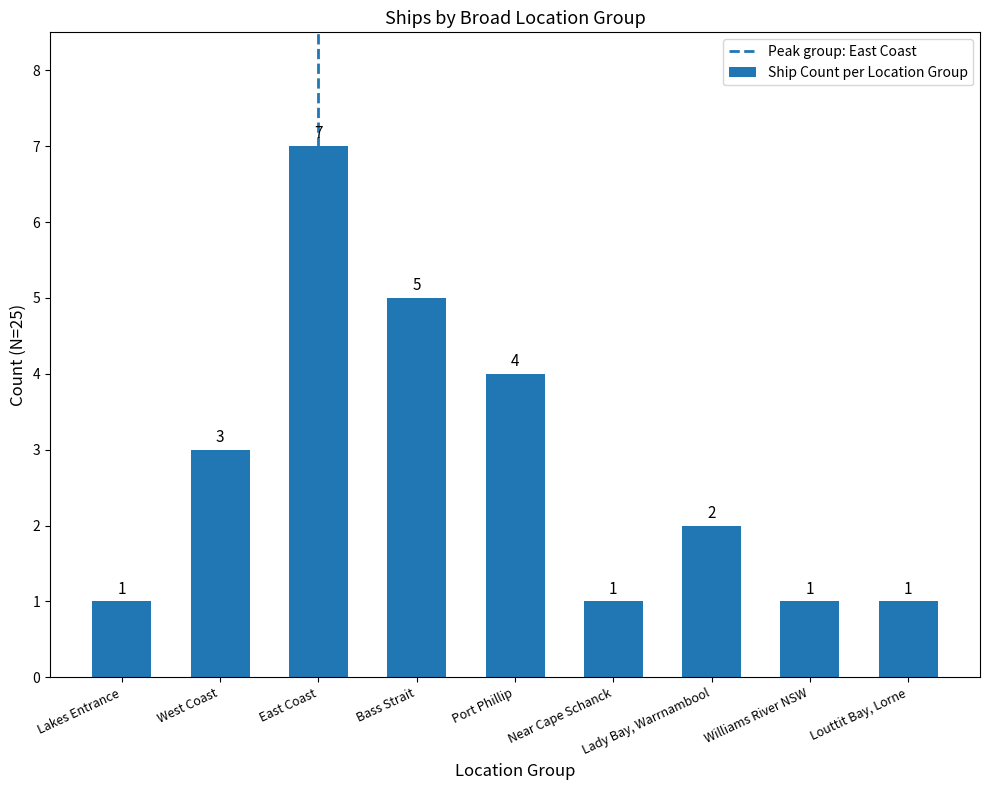

What is the maximum value shown in the chart?

7